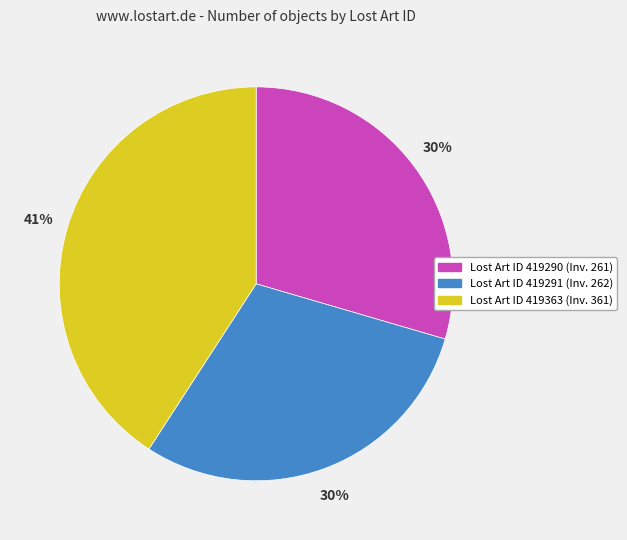

To the nearest percent, what is the difference between the largest and smallest slice percentages?

11%